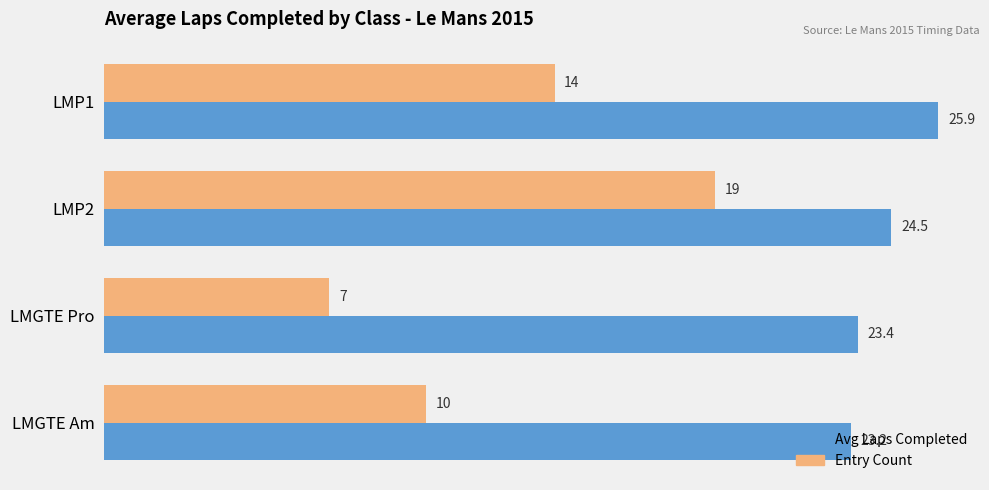

Read the Entry Count value at LMP2.

19.0